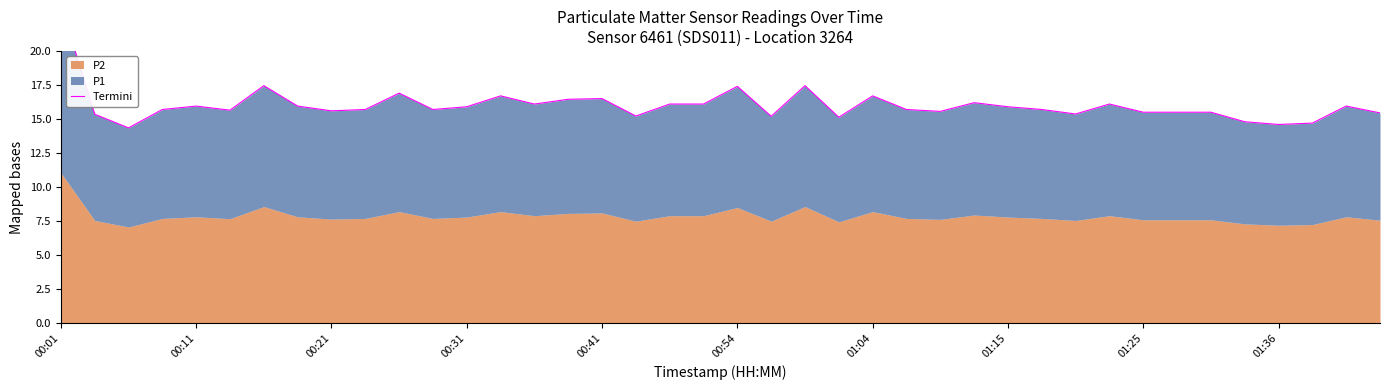

What is the change in value from 00:01 to 00:54?

-6.0